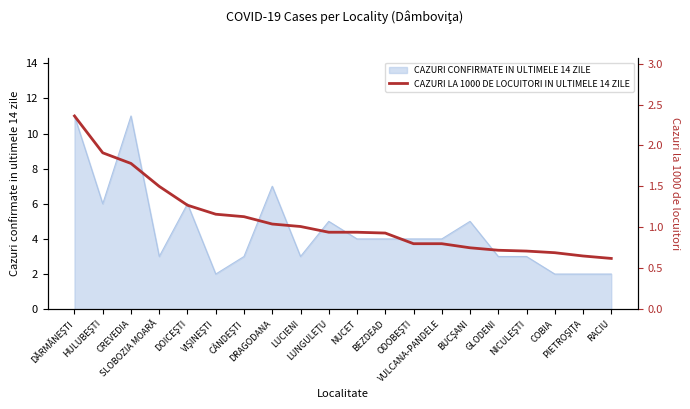

What is the highest value of the CAZURI CONFIRMATE IN ULTIMELE 14 ZILE series?

11